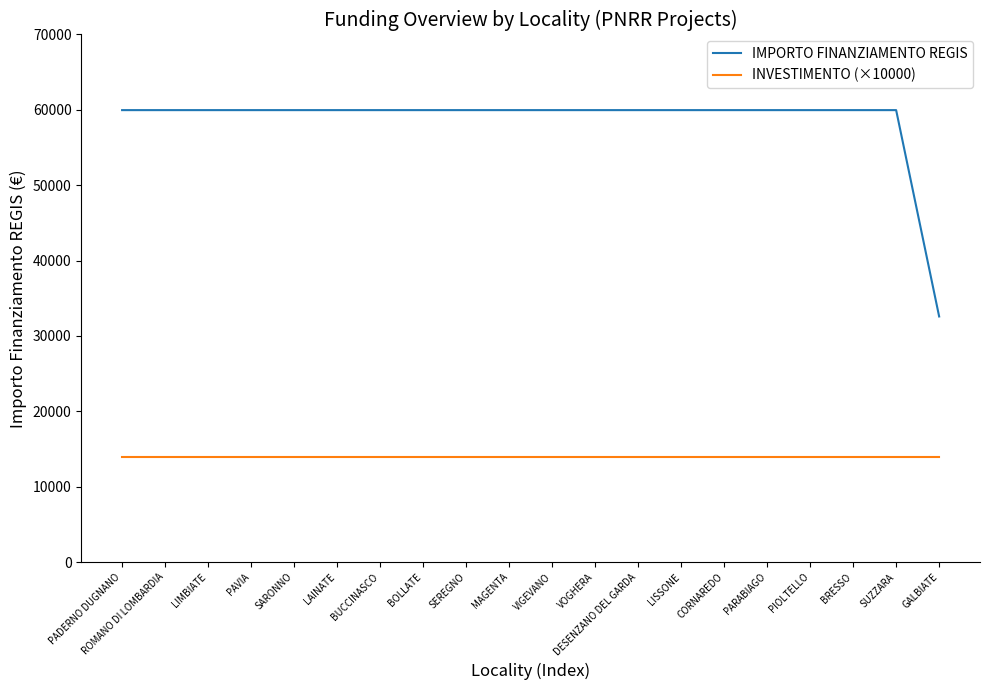

At BRESSO, list the series in order from largest to smallest.

IMPORTO FINANZIAMENTO REGIS, INVESTIMENTO (×10000)